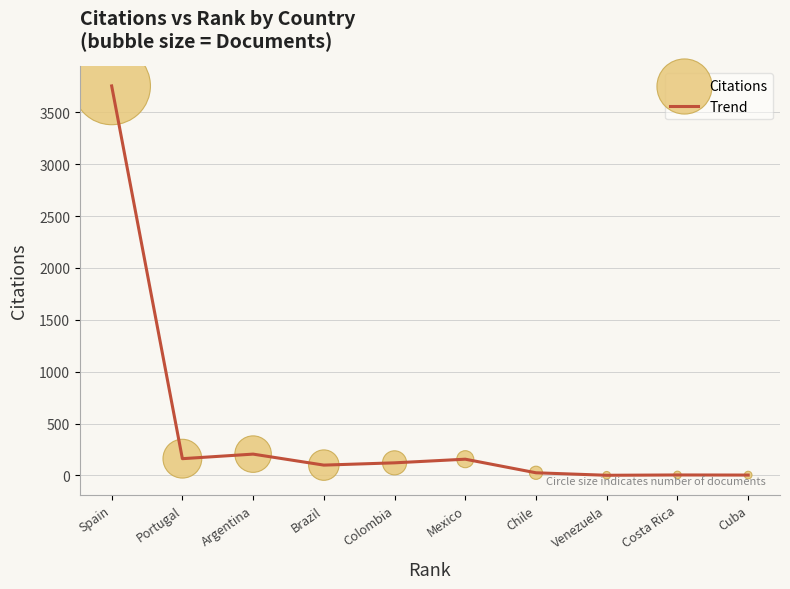

Which has a higher value, Costa Rica or Argentina?

Argentina